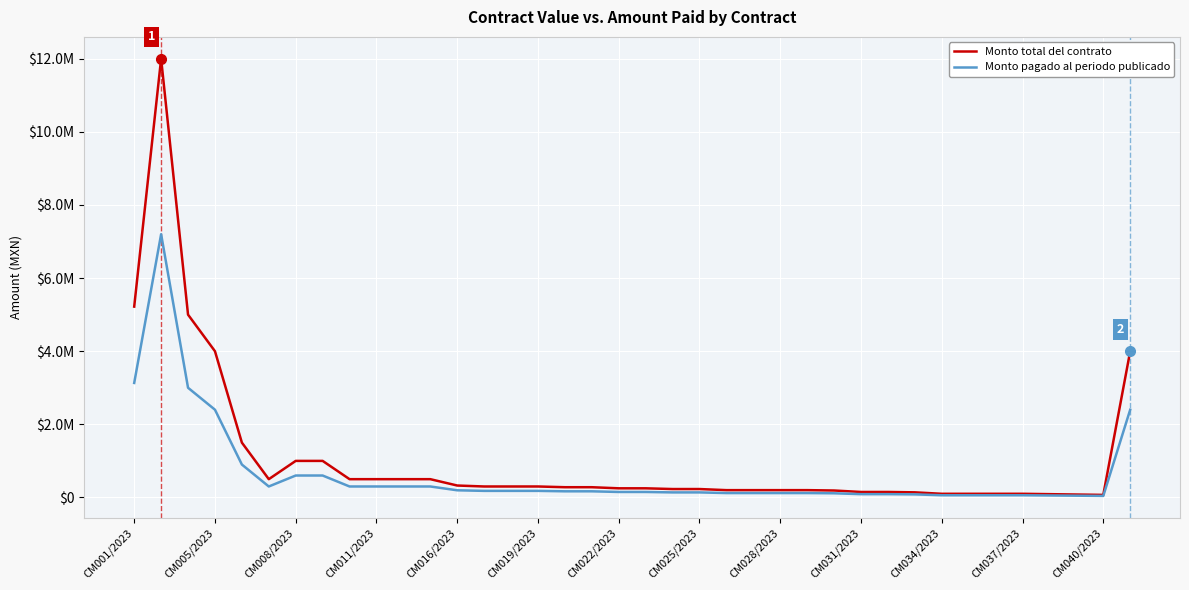

What are all the series names shown in the legend?

Monto total del contrato, Monto pagado al periodo publicado